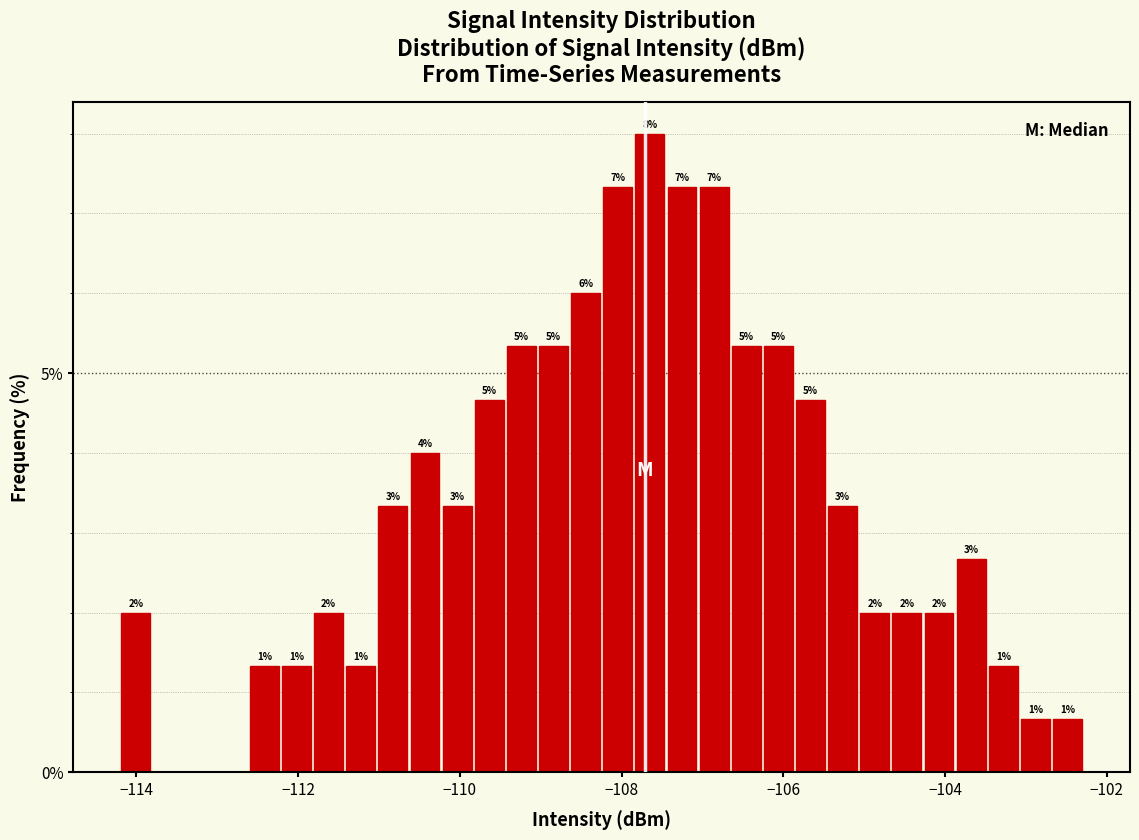

Around what value on the x-axis is the tallest bar? Give the approximate position of its centre, as read against the axis.

-107.6